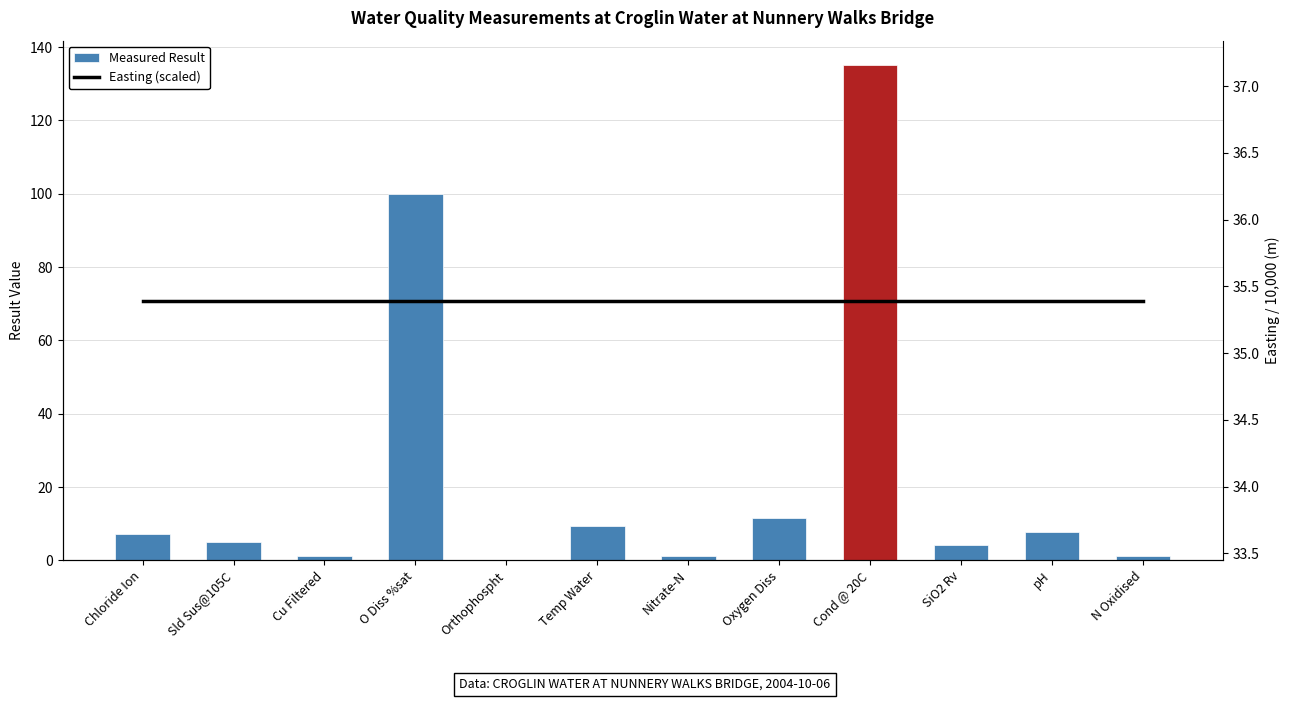

What value does the Easting (scaled) series have at Sld Sus@105C?

35.4